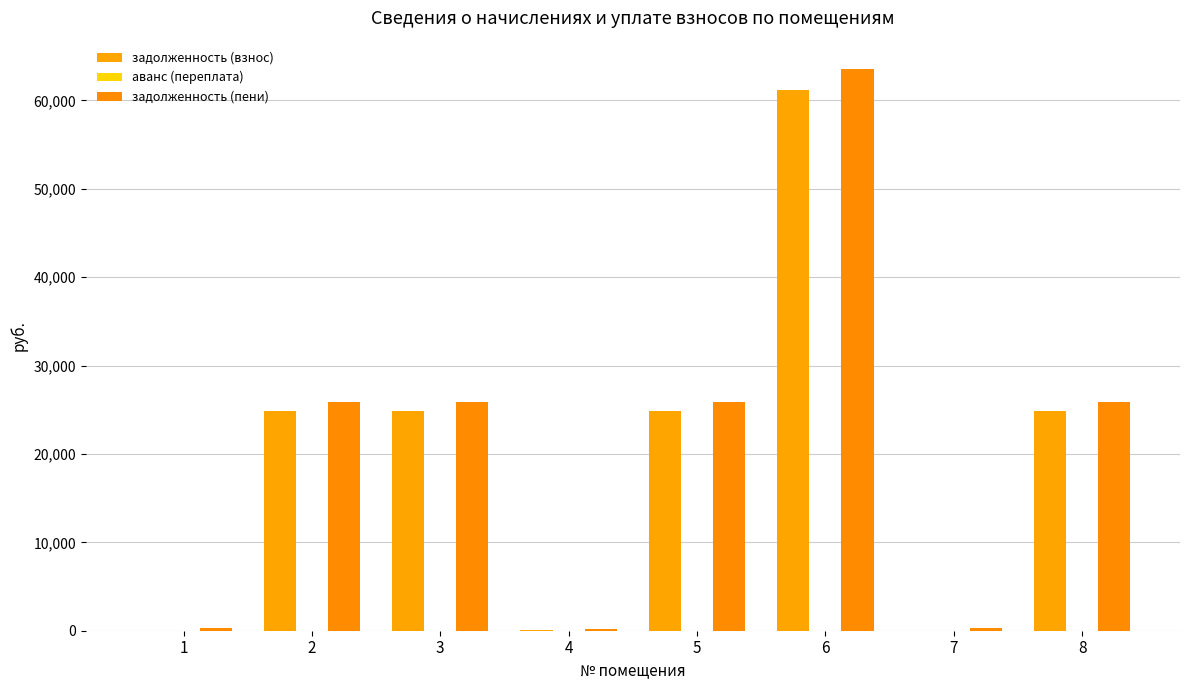

Reading left to right, extract all data points from this chart.

задолженность (взнос): 0.0	24877.0	24877.0	64.1	24877.0	61150.4	0.0	24877.0
аванс (переплата): 0.0	0.0	0.0	0.0	0.0	0.0	0.0	0.0
задолженность (пени): 287.6	25866.3	25866.3	223.6	25866.3	63582.1	329.8	25866.3